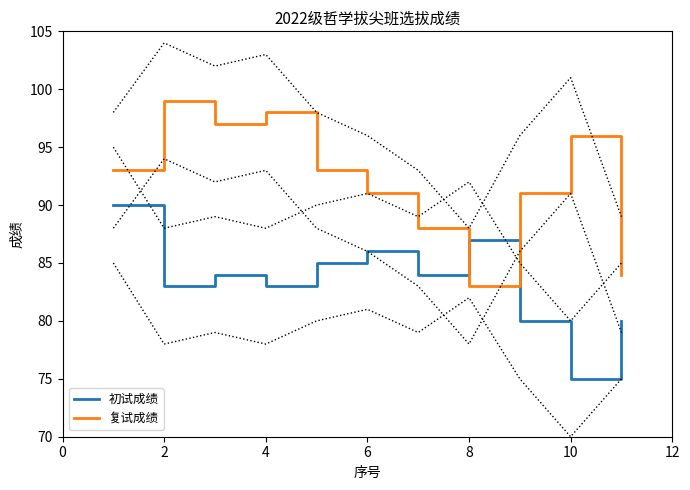

Which series has the largest range (max minus min)?

复试成绩